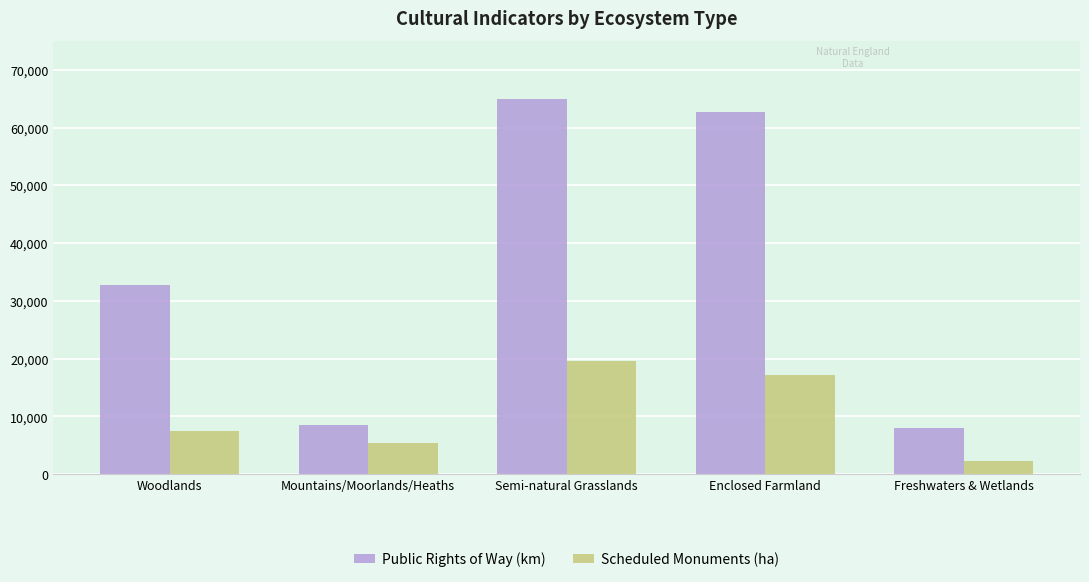

What position from the left is Woodlands?

1